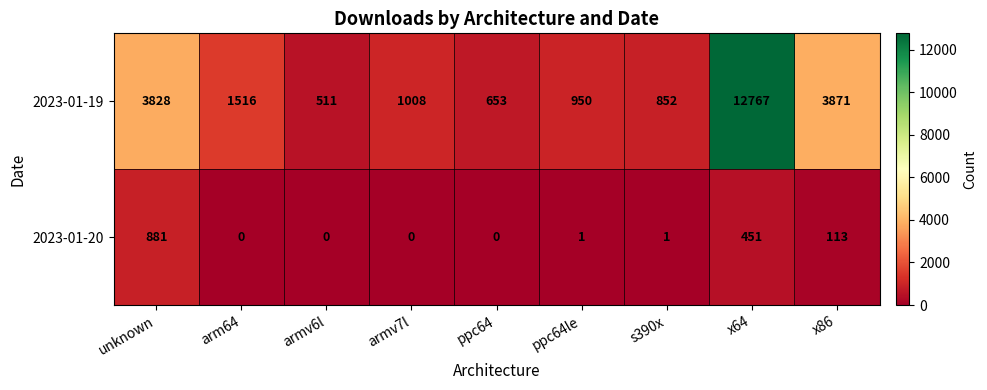

What is the spread (max minus min) of values at armv6l?

511